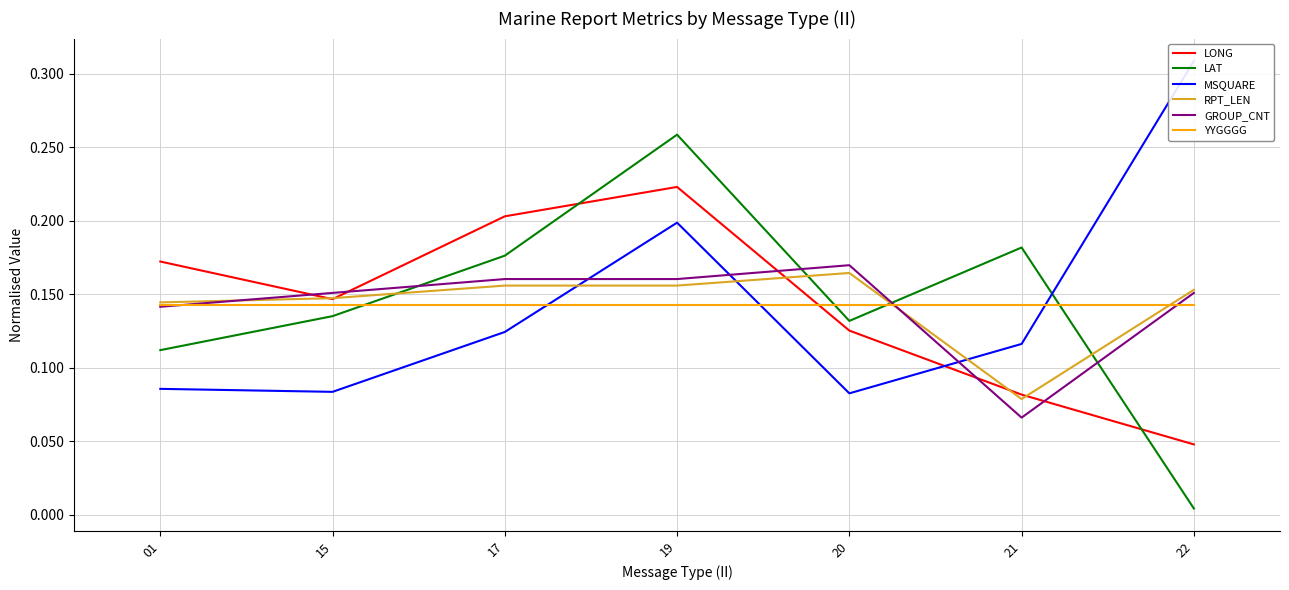

Which category has the lowest value in the YYGGGG series?

01